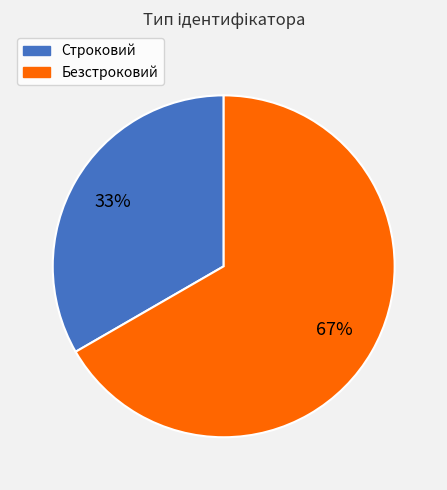

To the nearest percent, what is the combined percentage of Строковий and Безстроковий?

100%